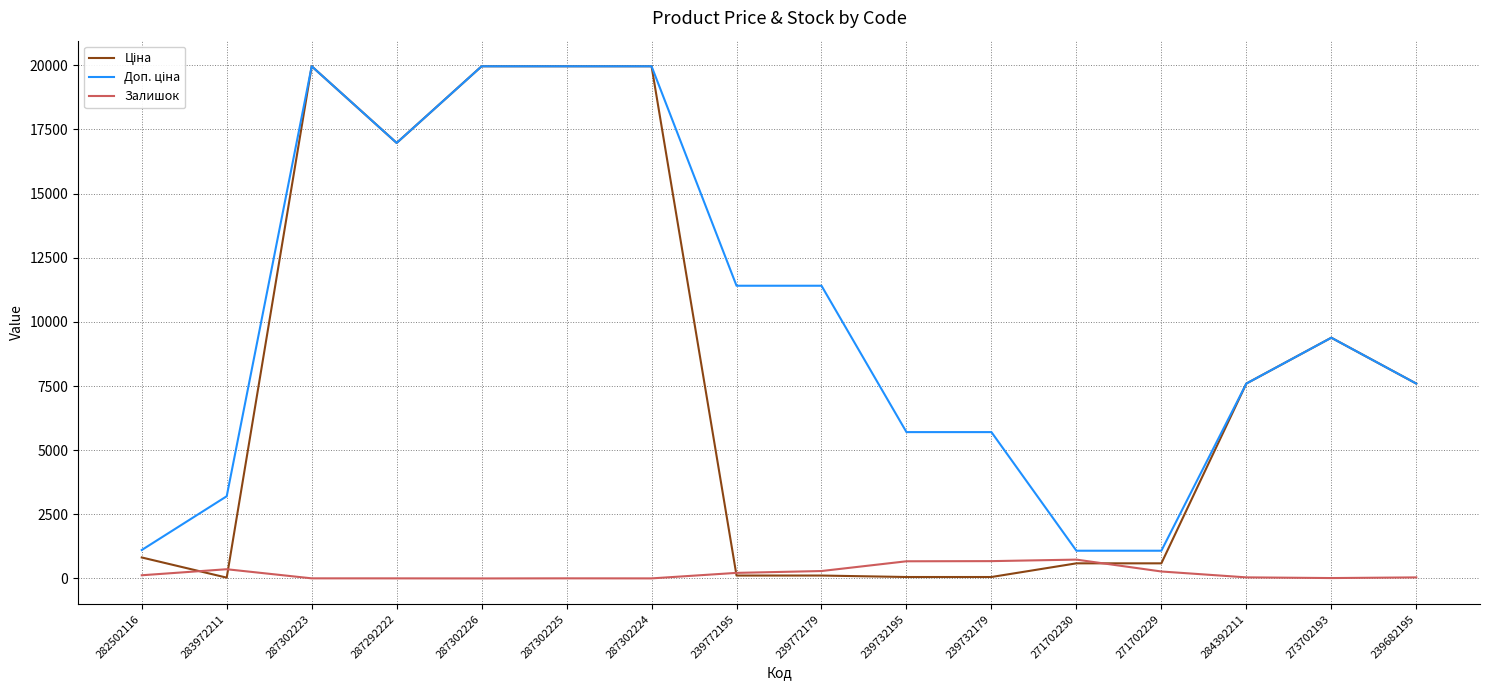

What is the maximum value for Залишок?

735.0